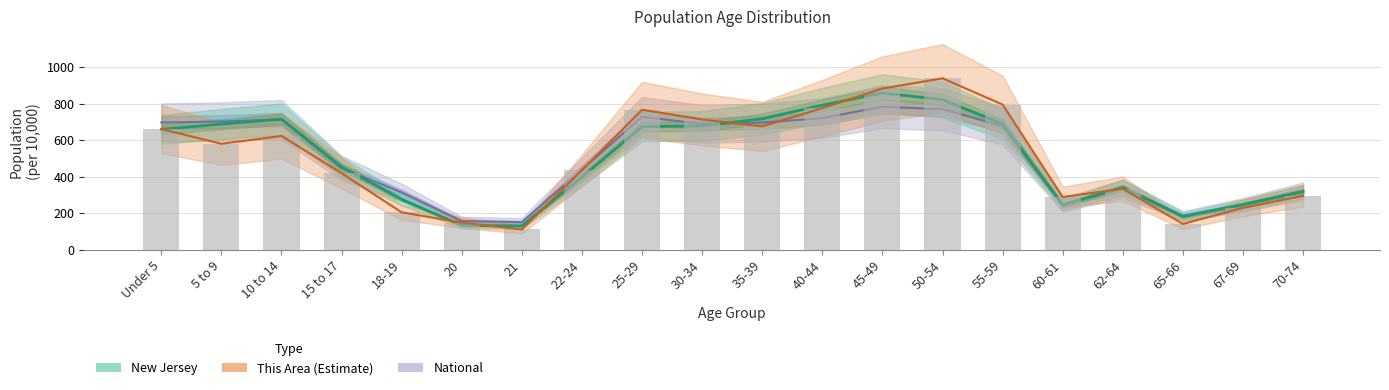

How many bars are there in total?

20